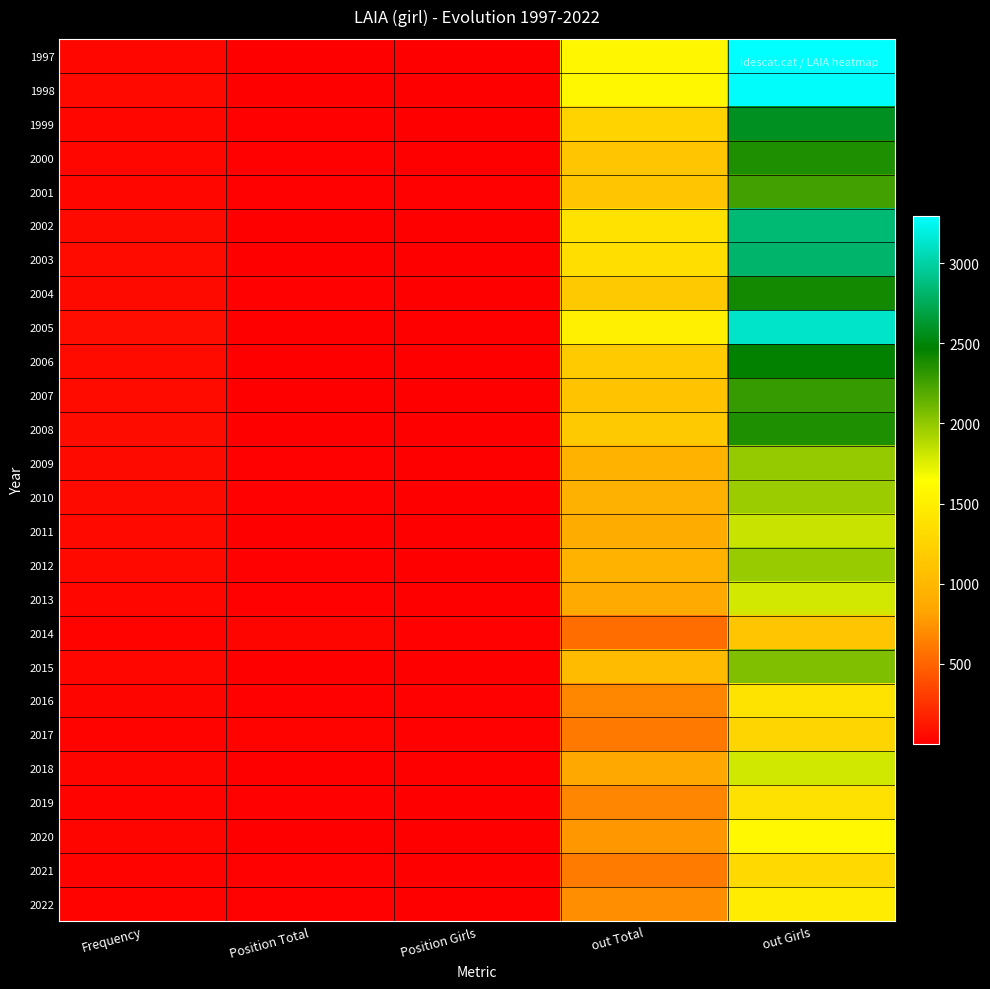

Reading right to left, what are all the values shown in this chart?

1997: out Girls=3294	out Total=1567	Position Girls=2	Position Total=3	Frequency=45
1998: out Girls=3281	out Total=1579	Position Girls=3	Position Total=5	Frequency=48
1999: out Girls=2577	out Total=1254	Position Girls=6	Position Total=10	Frequency=40
2000: out Girls=2368	out Total=1138	Position Girls=7	Position Total=12	Frequency=40
2001: out Girls=2256	out Total=1131	Position Girls=8	Position Total=13	Frequency=42
2002: out Girls=2841	out Total=1389	Position Girls=3	Position Total=5	Frequency=57
2003: out Girls=2815	out Total=1347	Position Girls=2	Position Total=6	Frequency=61
2004: out Girls=2412	out Total=1155	Position Girls=6	Position Total=11	Frequency=56
2005: out Girls=3115	out Total=1512	Position Girls=1	Position Total=2	Frequency=77
2006: out Girls=2461	out Total=1178	Position Girls=3	Position Total=5	Frequency=64
2007: out Girls=2293	out Total=1104	Position Girls=2	Position Total=5	Frequency=63
2008: out Girls=2373	out Total=1157	Position Girls=2	Position Total=3	Frequency=70
2009: out Girls=1982	out Total=961	Position Girls=7	Position Total=10	Frequency=53
2010: out Girls=1974	out Total=946	Position Girls=5	Position Total=9	Frequency=53
2011: out Girls=1827	out Total=892	Position Girls=4	Position Total=5	Frequency=48
2012: out Girls=1978	out Total=948	Position Girls=4	Position Total=9	Frequency=47
2013: out Girls=1794	out Total=870	Position Girls=6	Position Total=10	Frequency=39
2014: out Girls=1136	out Total=544	Position Girls=14	Position Total=29	Frequency=24
2015: out Girls=2058	out Total=1035	Position Girls=3	Position Total=4	Frequency=43
2016: out Girls=1396	out Total=678	Position Girls=10	Position Total=18	Frequency=28
2017: out Girls=1273	out Total=610	Position Girls=10	Position Total=22	Frequency=24
2018: out Girls=1796	out Total=861	Position Girls=1	Position Total=3	Frequency=32
2019: out Girls=1376	out Total=673	Position Girls=4	Position Total=12	Frequency=25
2020: out Girls=1586	out Total=759	Position Girls=3	Position Total=4	Frequency=27
2021: out Girls=1306	out Total=621	Position Girls=4	Position Total=10	Frequency=23
2022: out Girls=1478	out Total=710	Position Girls=2	Position Total=10	Frequency=25